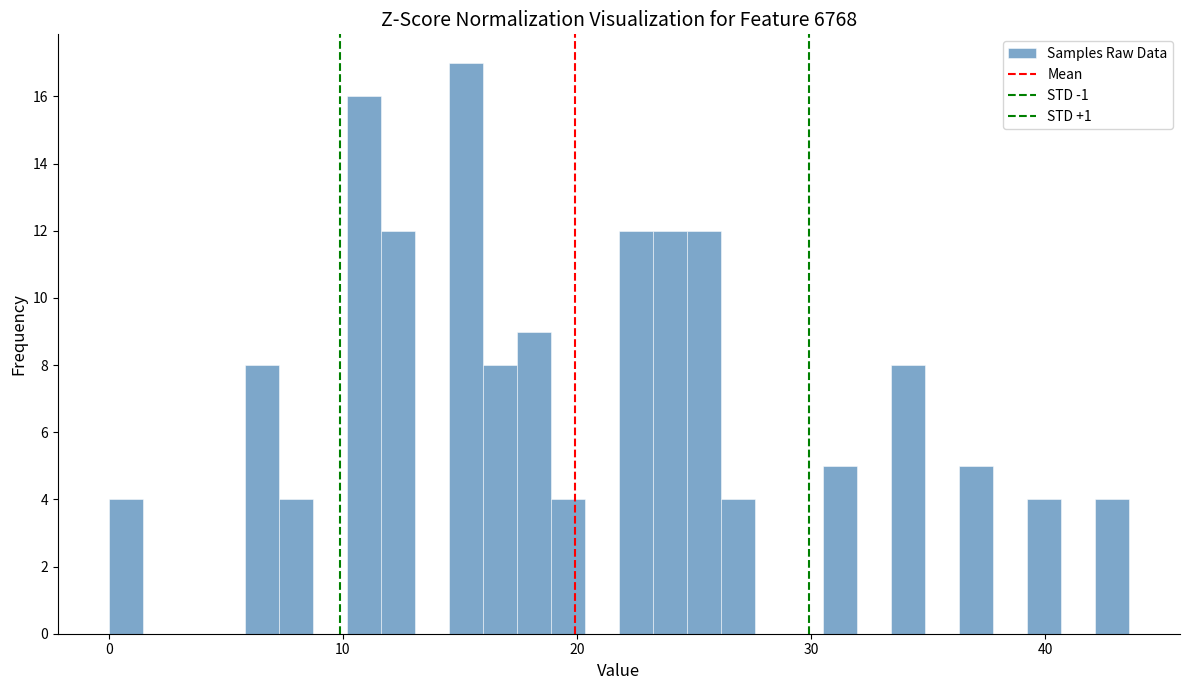

Read against the x-axis, roughly where is the centre of the tallest bar?

15